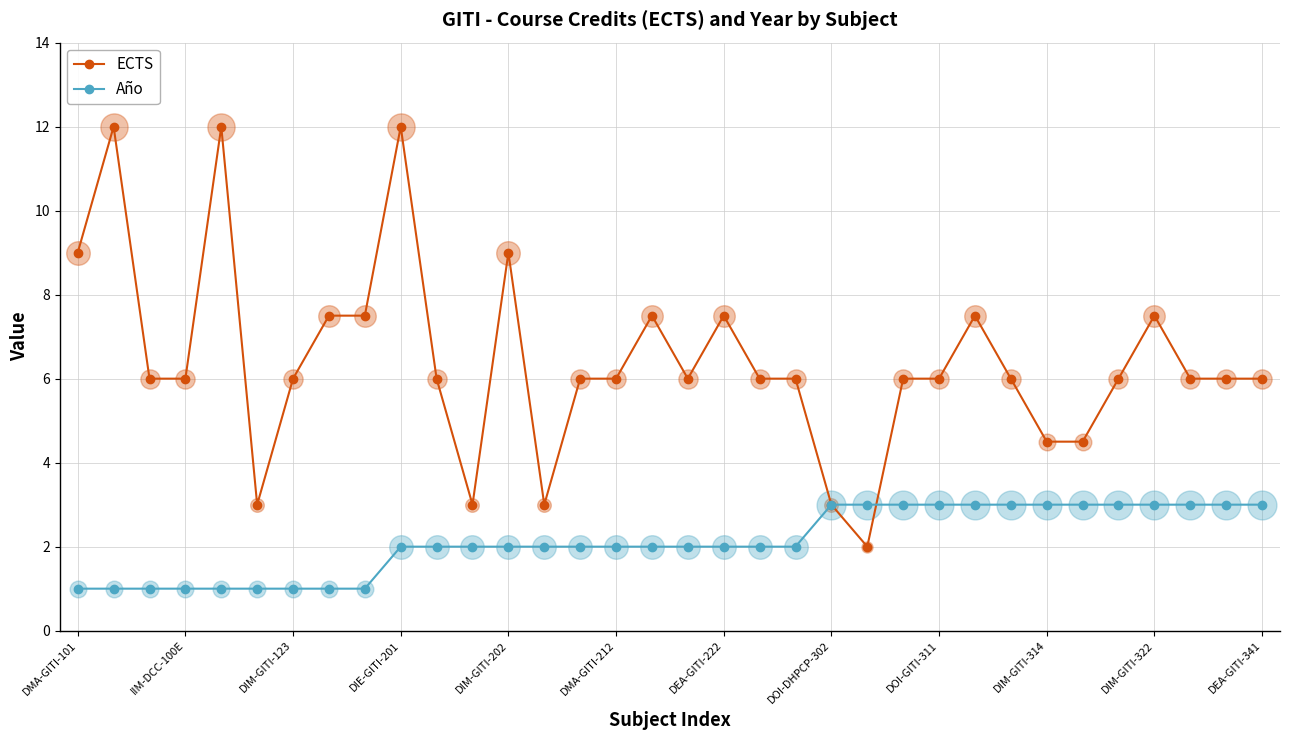

Which series has the largest total across all categories?

ECTS